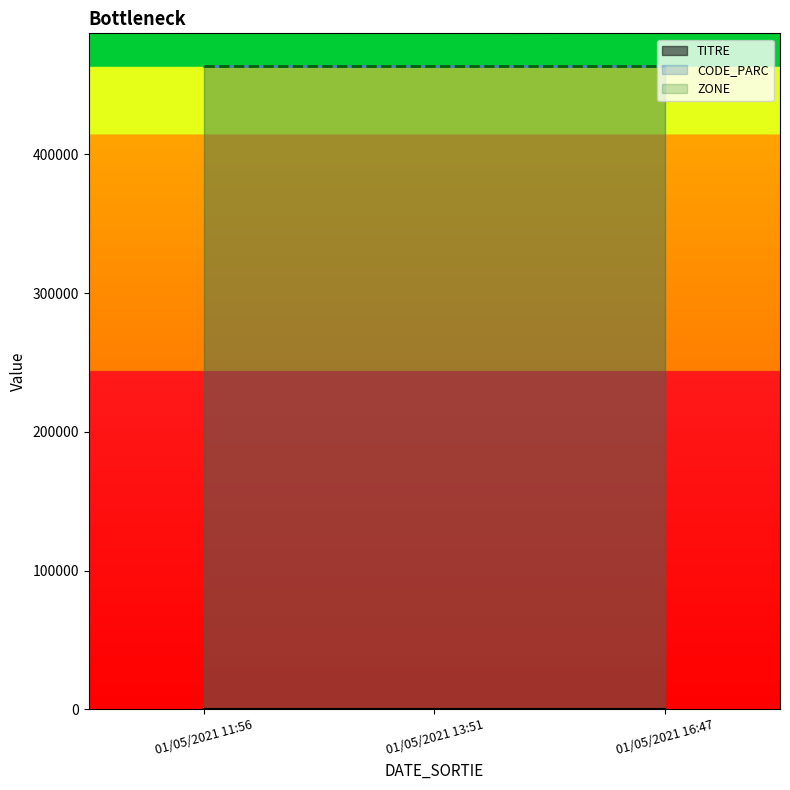

Does the chart have visible grid lines?

No